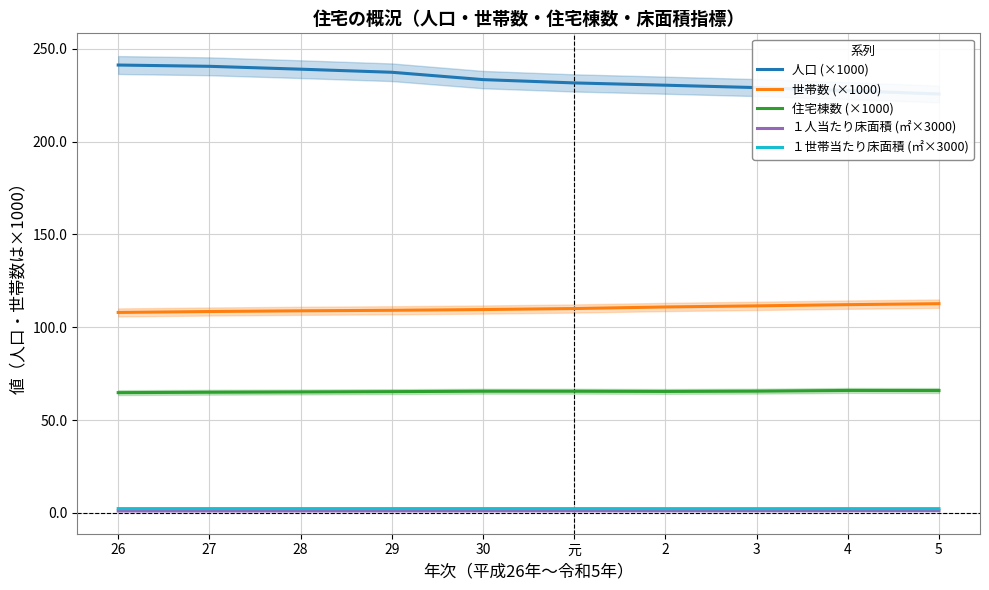

Between 29 and 3, which series saw the biggest shift?

人口 (×1000)